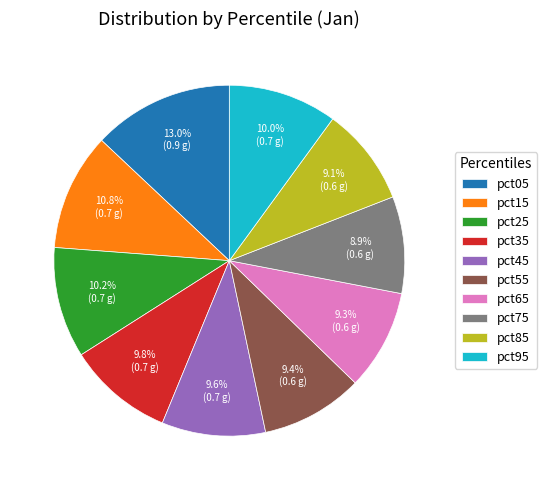

To the nearest percent, what is the difference between the largest and smallest slice percentages?

4%